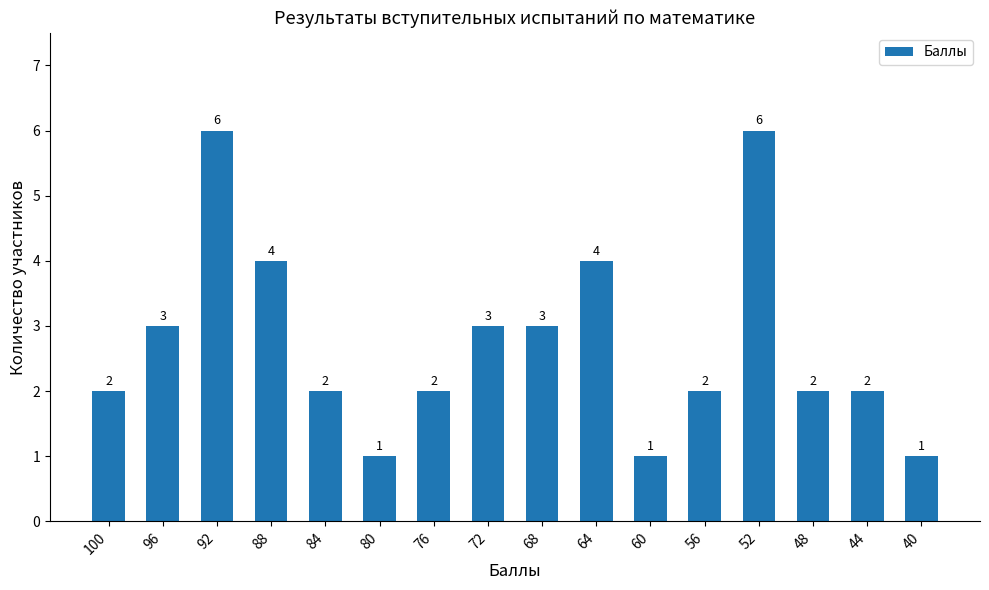

Approximately how many times larger is the value at 56 compared to 92?

0.3